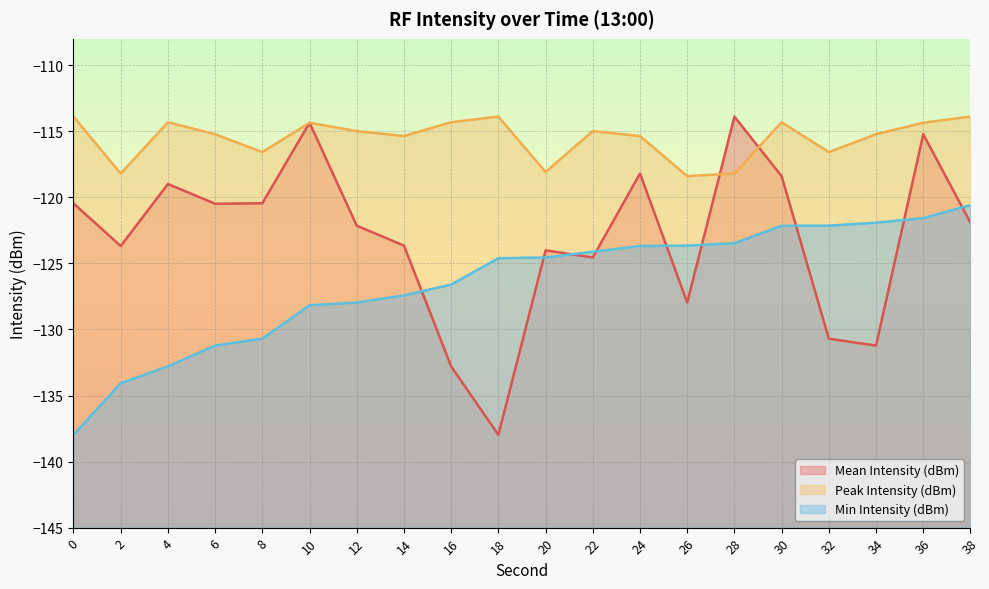

After their last crossing, which series has the higher values: Min Intensity (dBm) or Mean Intensity (dBm)?

Min Intensity (dBm)